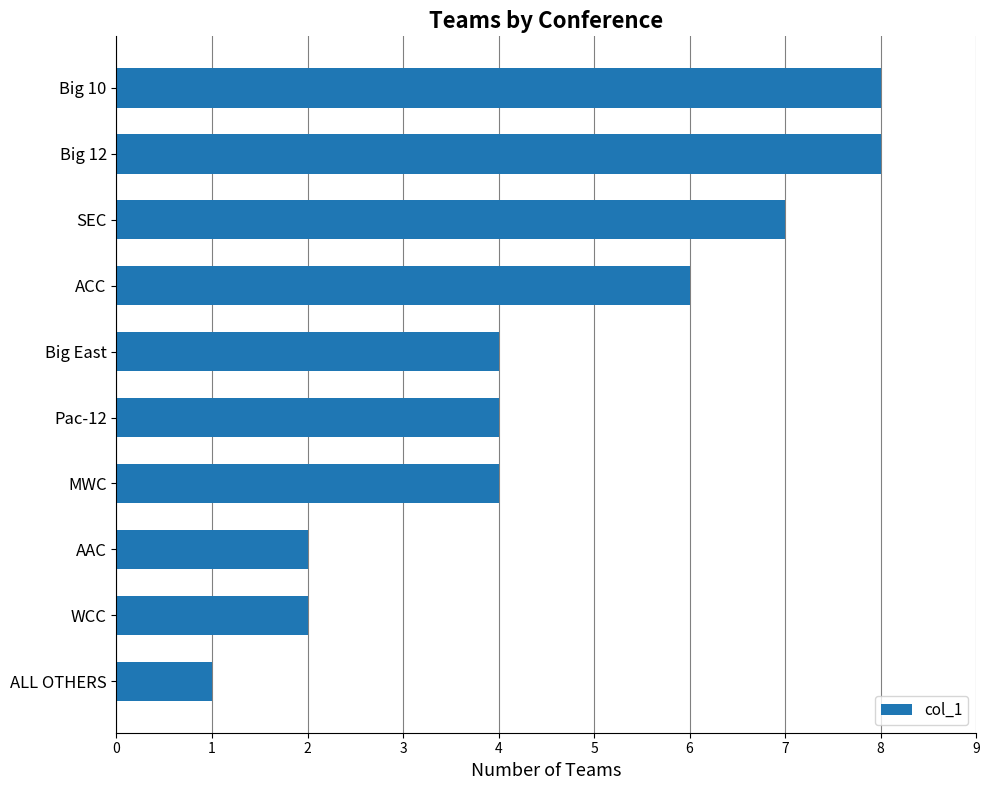

How many series are shown in this chart?

1